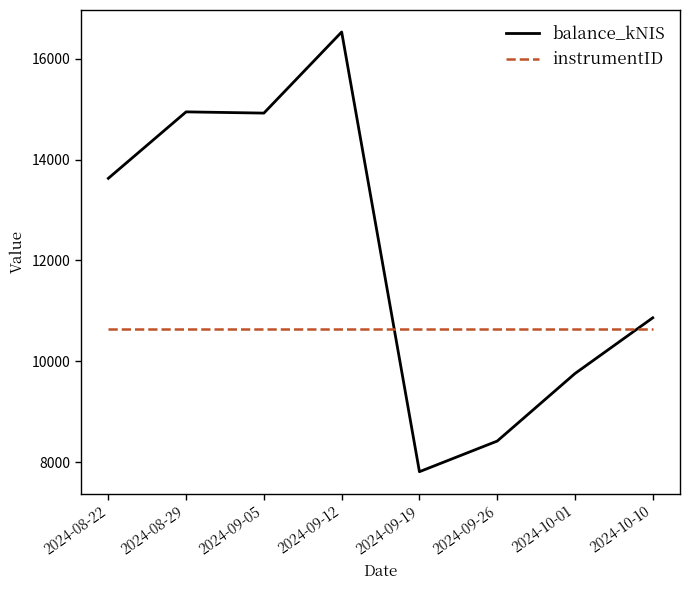

Where do balance_kNIS and instrumentID first cross each other?

2024-09-12 and 2024-09-19